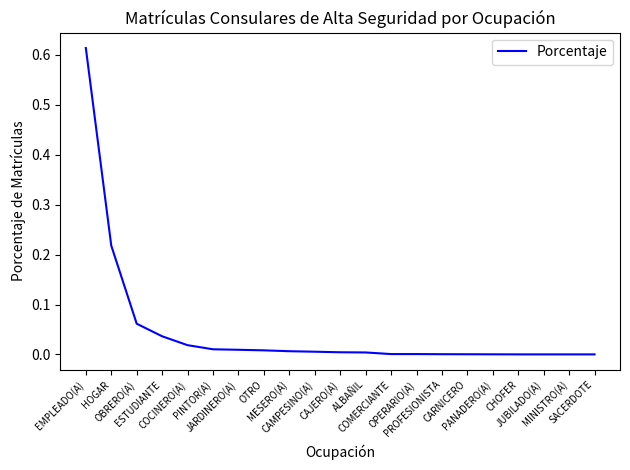

Reading left to right, extract all data points from this chart.

EMPLEADO(A)=0.6	HOGAR=0.2	OBRERO(A)=0.1	ESTUDIANTE=0.0	COCINERO(A)=0.0	PINTOR(A)=0.0	JARDINERO(A)=0.0	OTRO=0.0	MESERO(A)=0.0	CAMPESINO(A)=0.0	CAJERO(A)=0.0	ALBAÑIL=0.0	COMERCIANTE=0.0	OPERARIO(A)=0.0	PROFESIONISTA=0.0	CARNICERO=0.0	PANADERO(A)=0.0	CHOFER=0.0	JUBILADO(A)=0.0	MINISTRO(A)=0.0	SACERDOTE=0.0